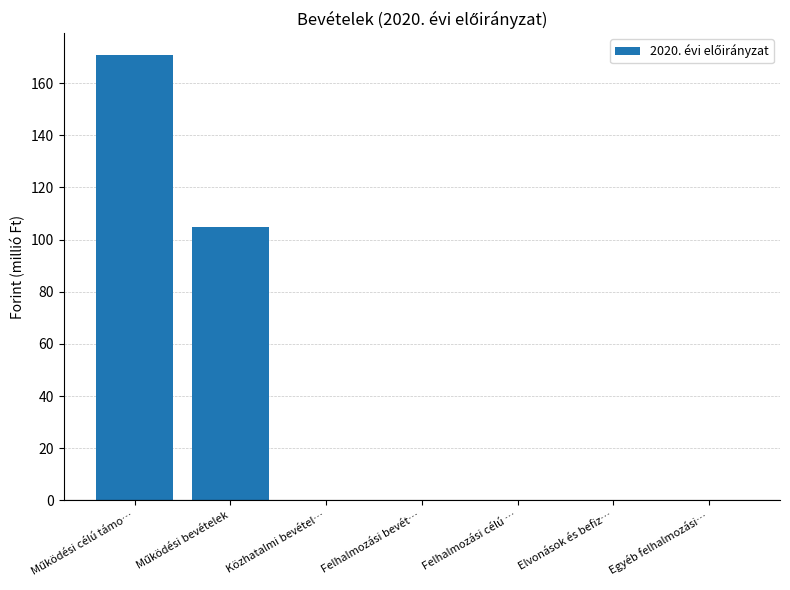

How many data points does each series have?

7